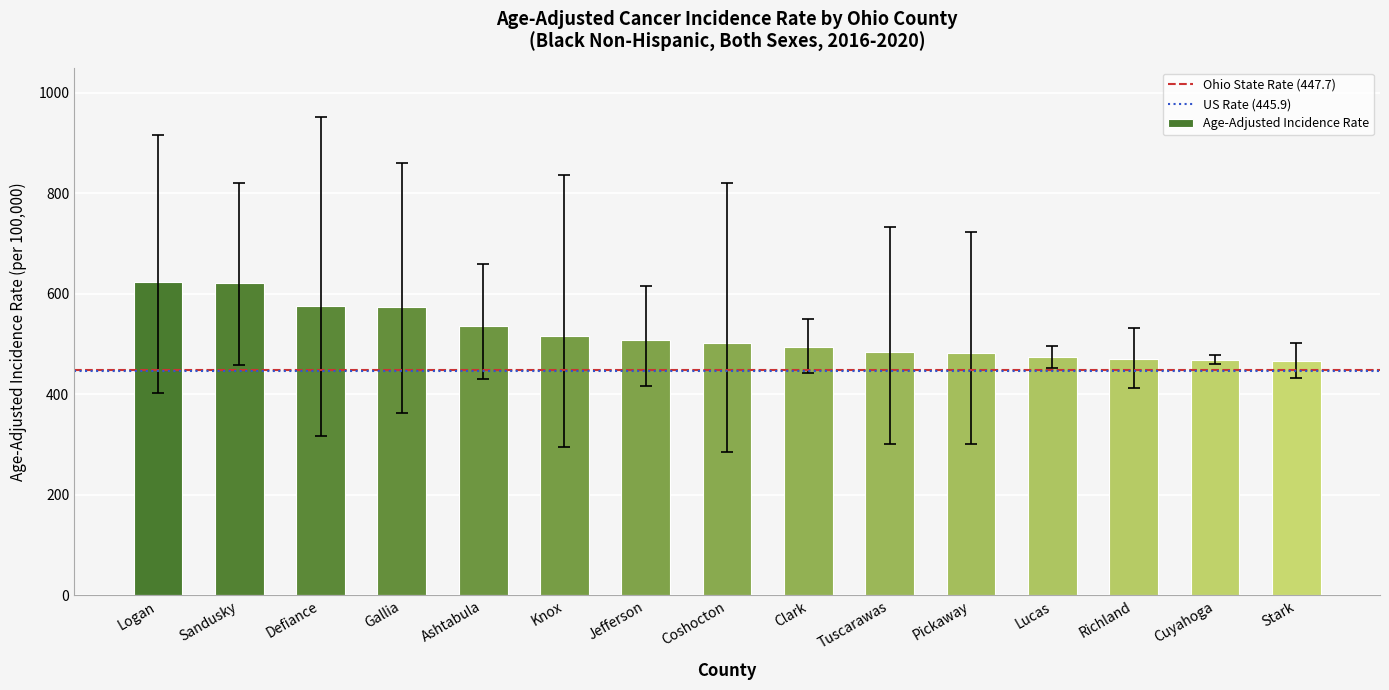

The chart shows a value of 822.3 at Sandusky. True or false?

False